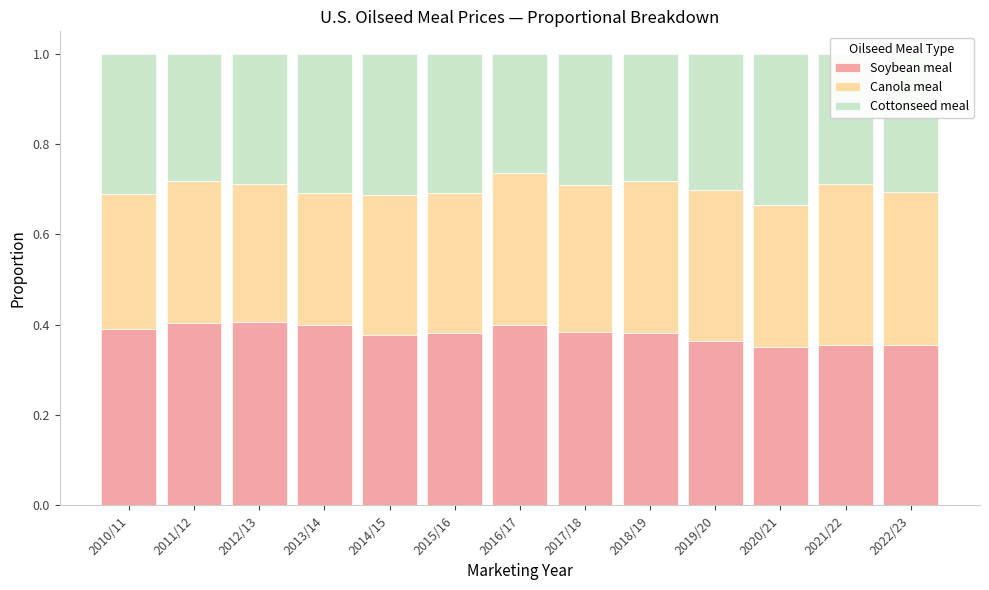

What is the total value across all series at 2014/15?

1.0